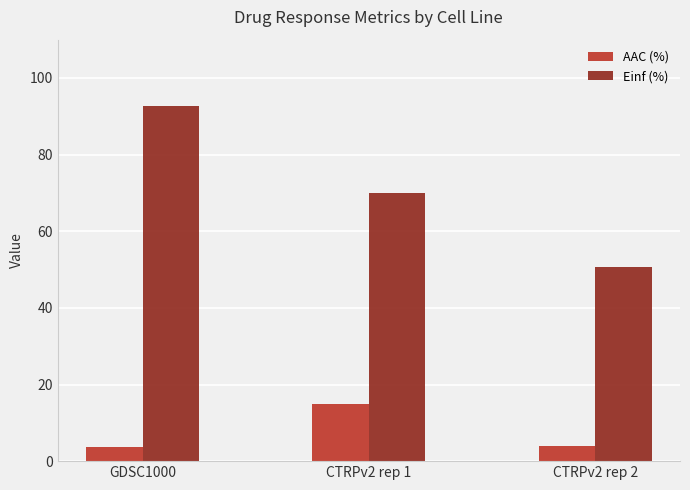

Which series changed the most between CTRPv2 rep 1 and CTRPv2 rep 2?

Einf (%)